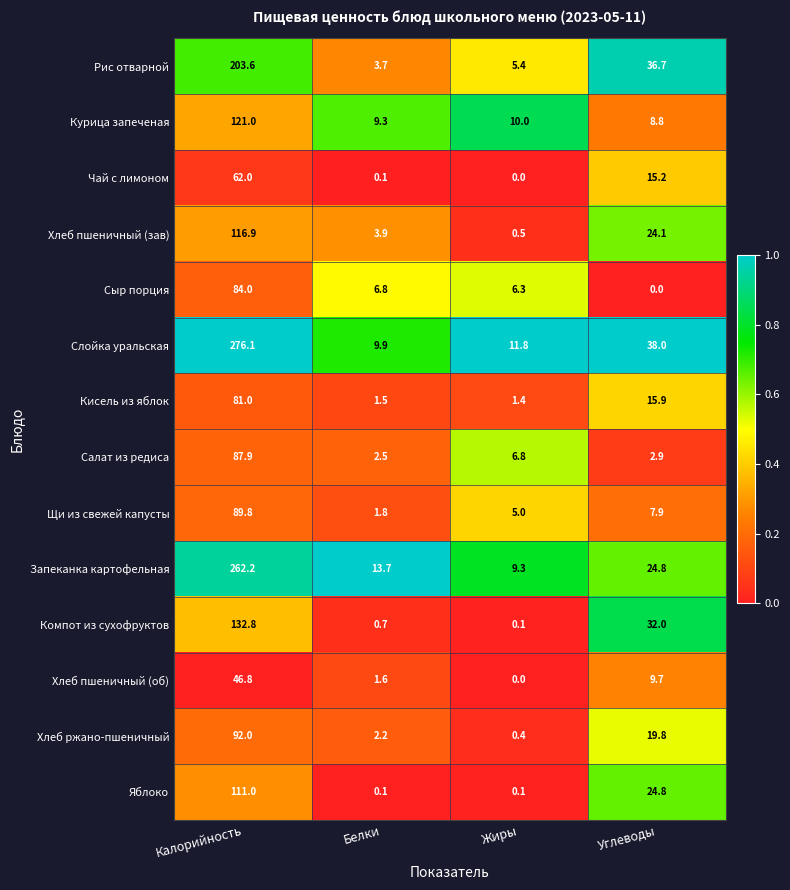

What is the difference between the highest and lowest values at Калорийность?

229.3